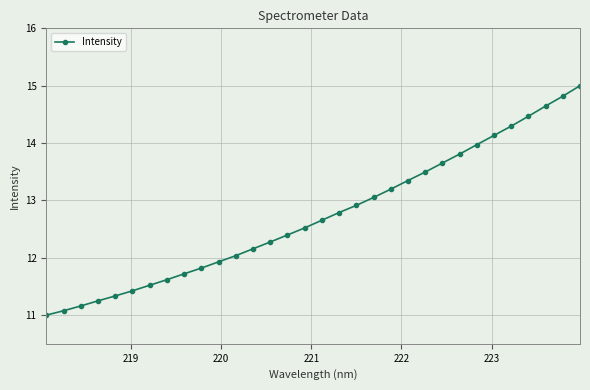

What is the value of the 7th point from the left?

11.5